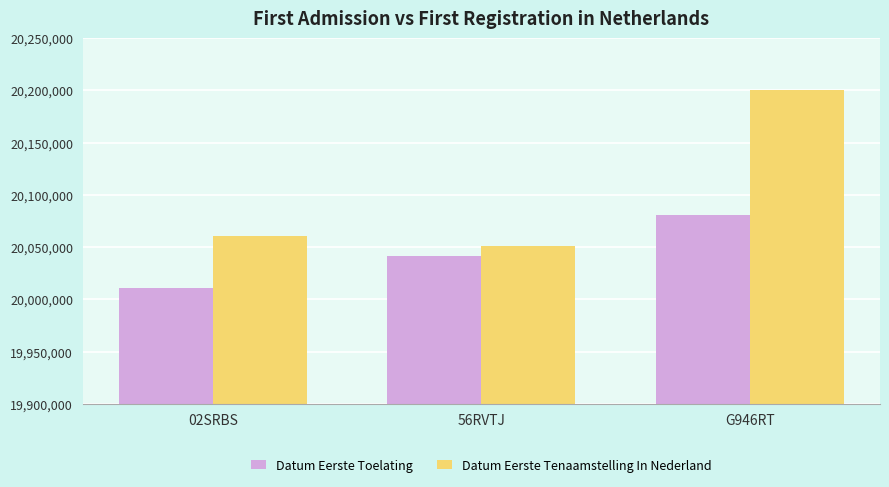

Reading left to right, what are all the values shown in this chart?

Datum Eerste Toelating: 20010630	20041115	20081114
Datum Eerste Tenaamstelling In Nederland: 20060330	20050920	20200609